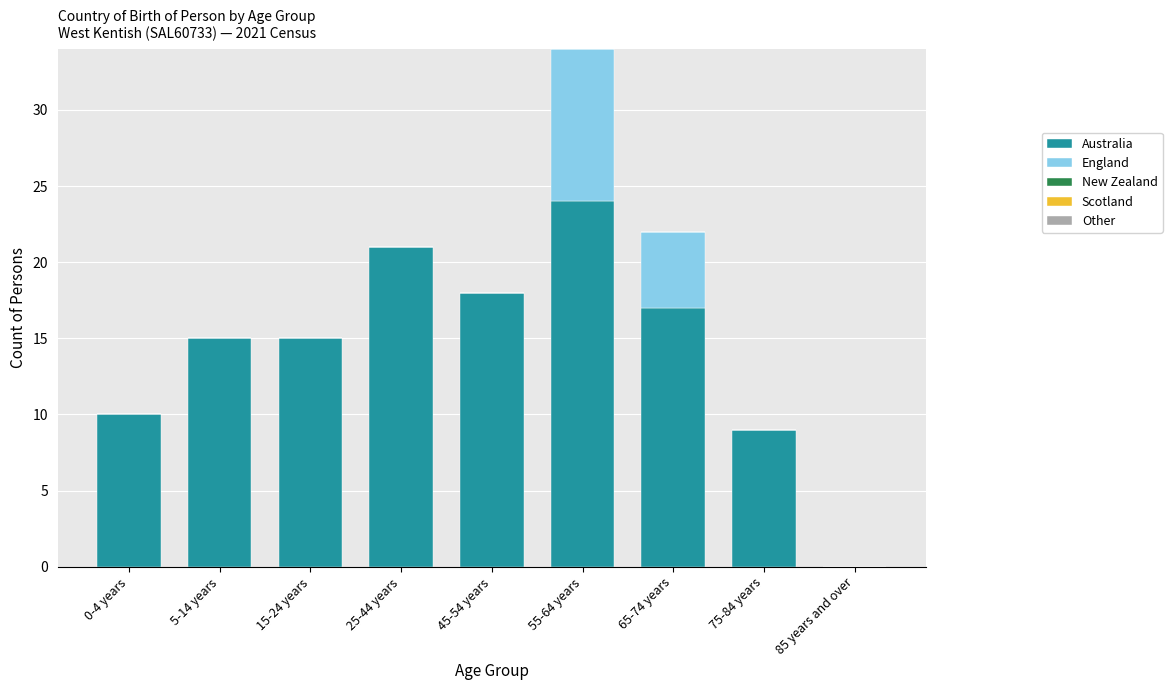

True or false: Australia has a value of 15 at 15-24 years.

True